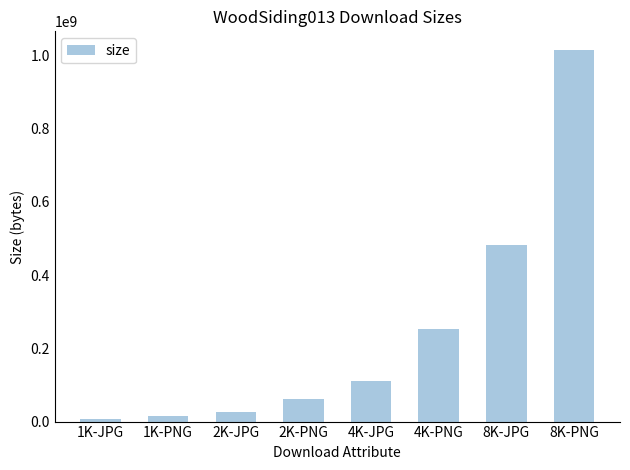

How many data points does each series have?

8